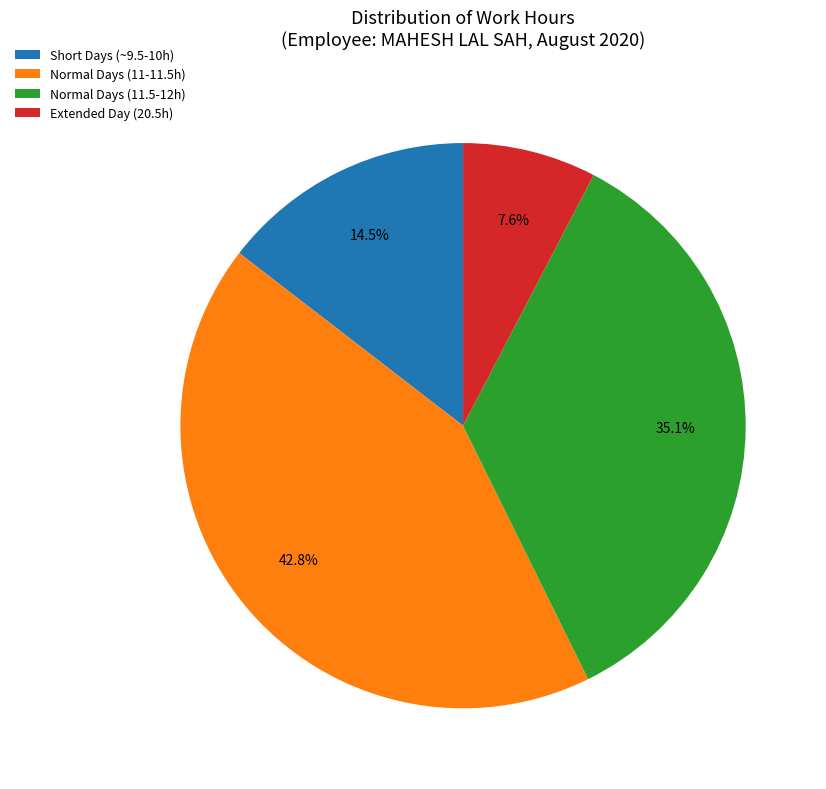

What is the smallest slice in the pie chart?

Extended Day (20.5h)